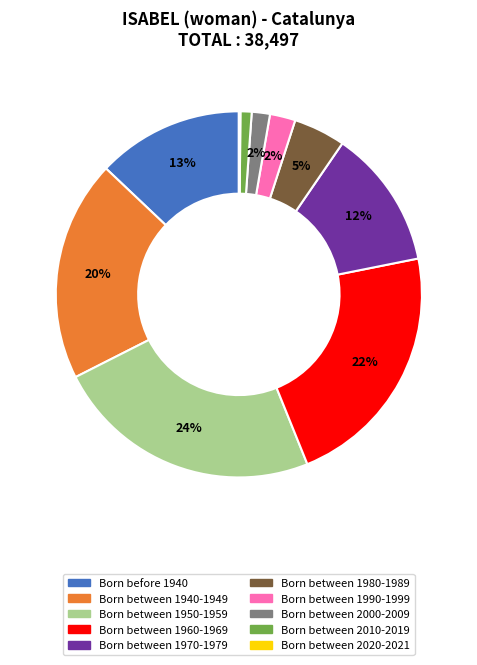

What is the largest slice in the pie chart?

Born between 1950-1959